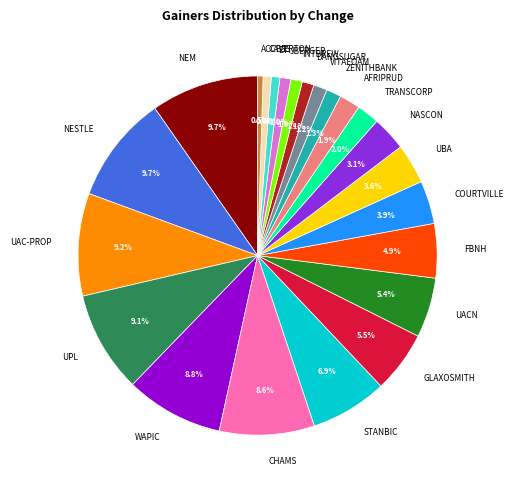

Between UACN and NEM, which is larger?

NEM